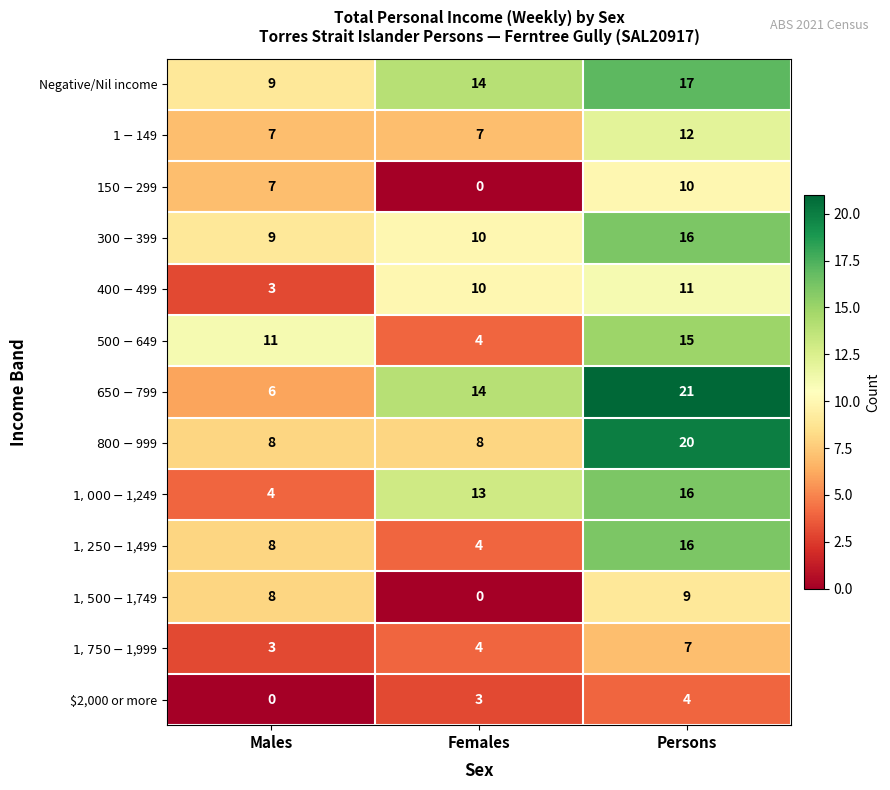

At which category is the sum across all series the highest?

Persons